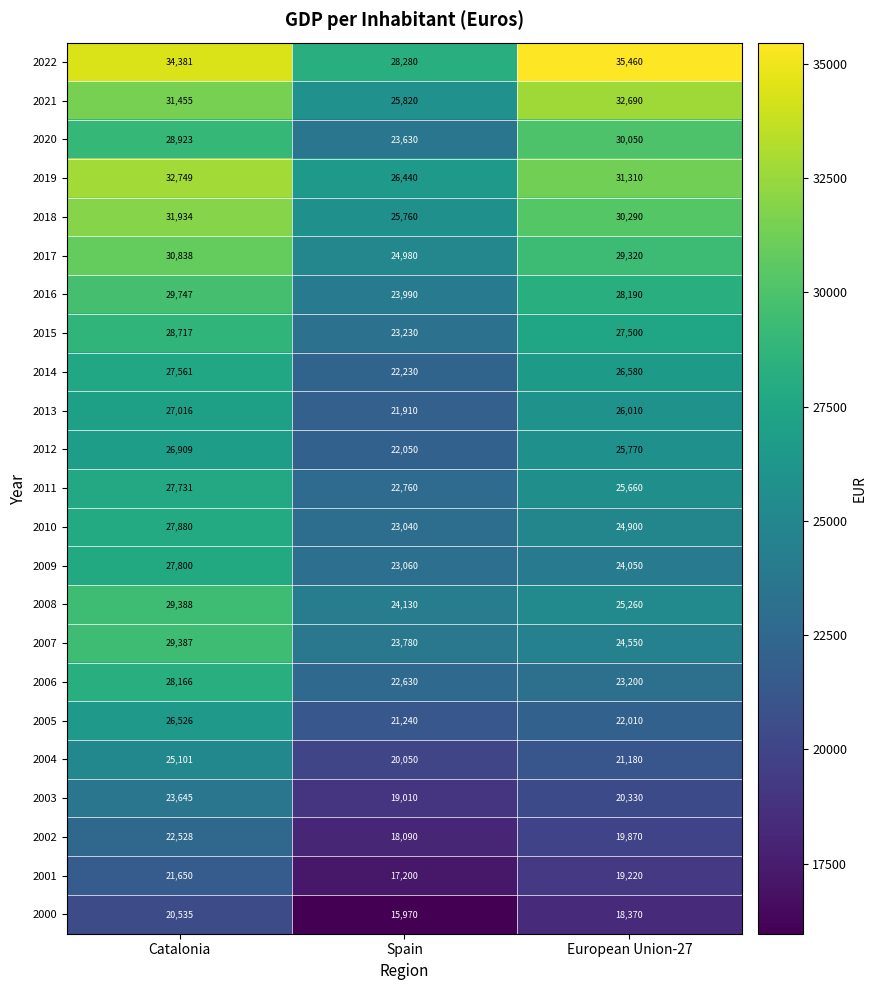

Which series has the widest spread of values?

2022